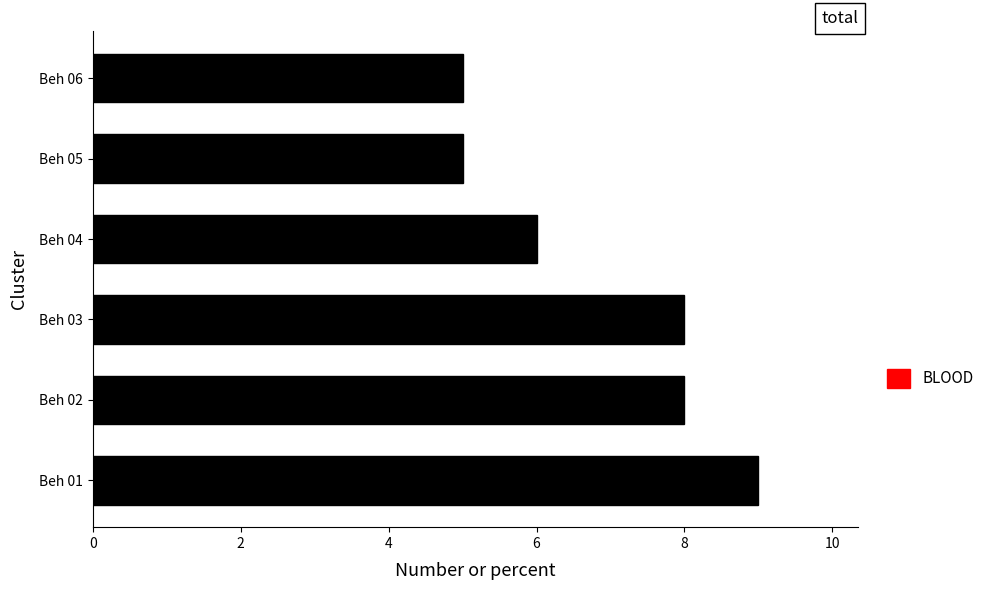

What is the ratio of the value at Beh 02 to the value at Beh 05?

1.6